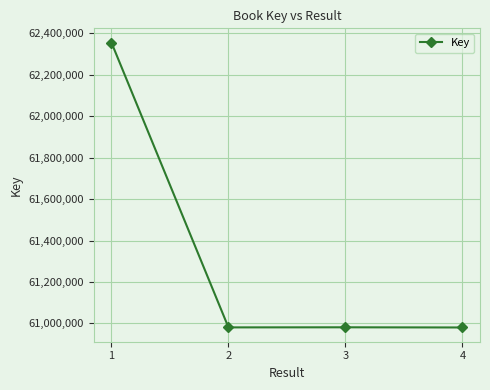

Which label corresponds to the largest value in the chart?

1